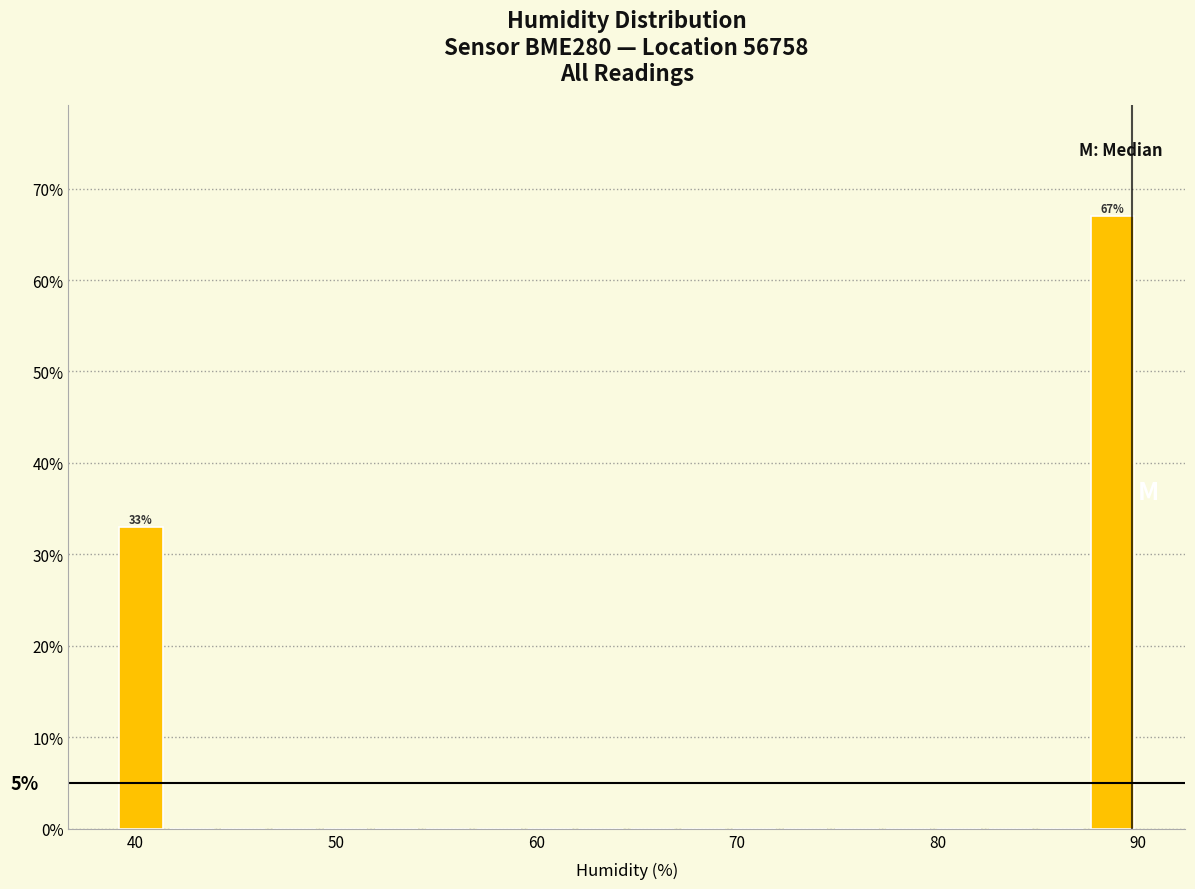

Read against the x-axis, roughly where is the centre of the tallest bar?

89